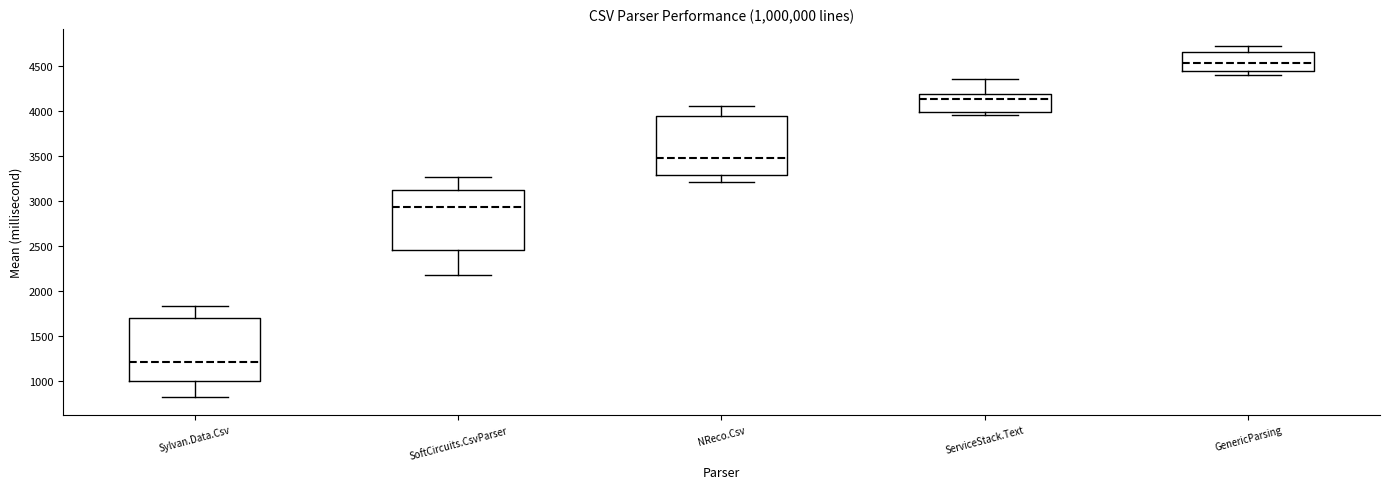

Where does the median line of the box for GenericParsing sit on the y-axis? The values are not printed on the chart, so give them approximately, as read against the axis.

4550